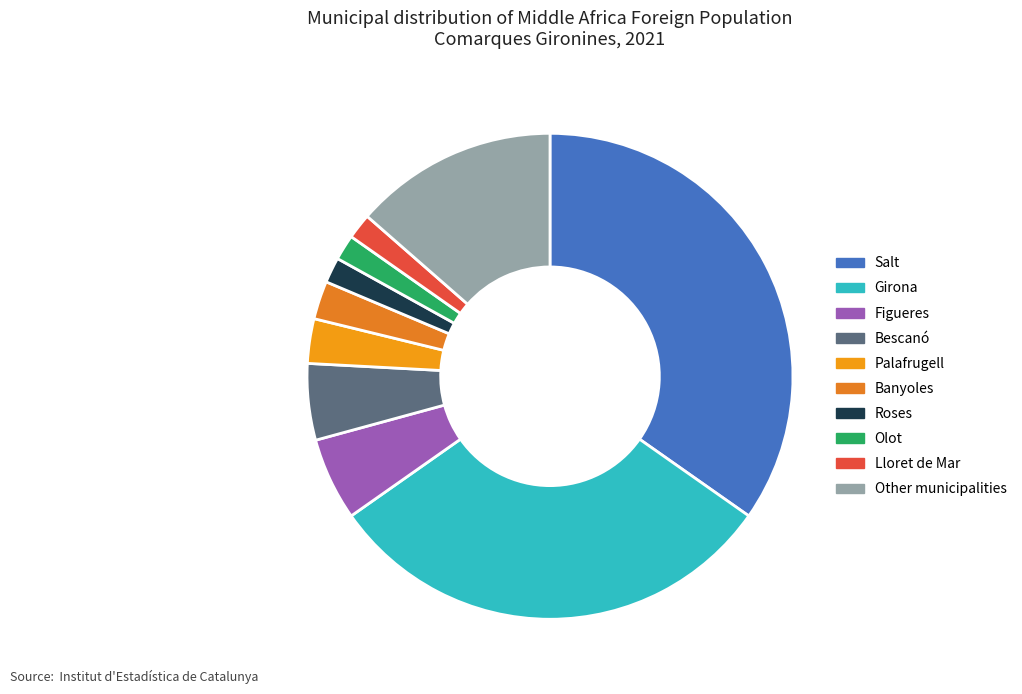

To the nearest percent, what is the average slice percentage?

10%